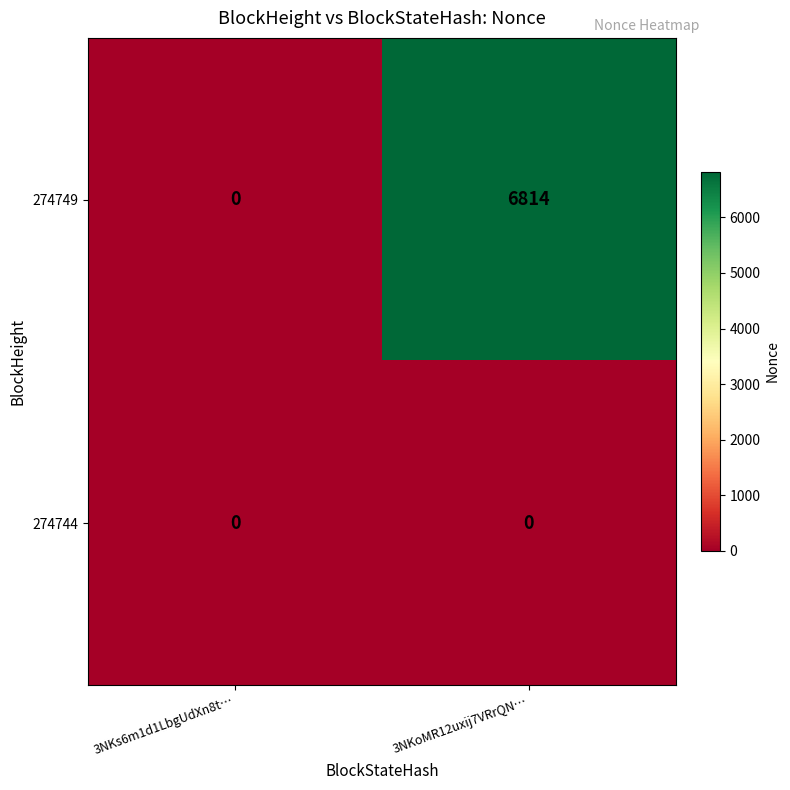

Which series has the largest range (max minus min)?

274749